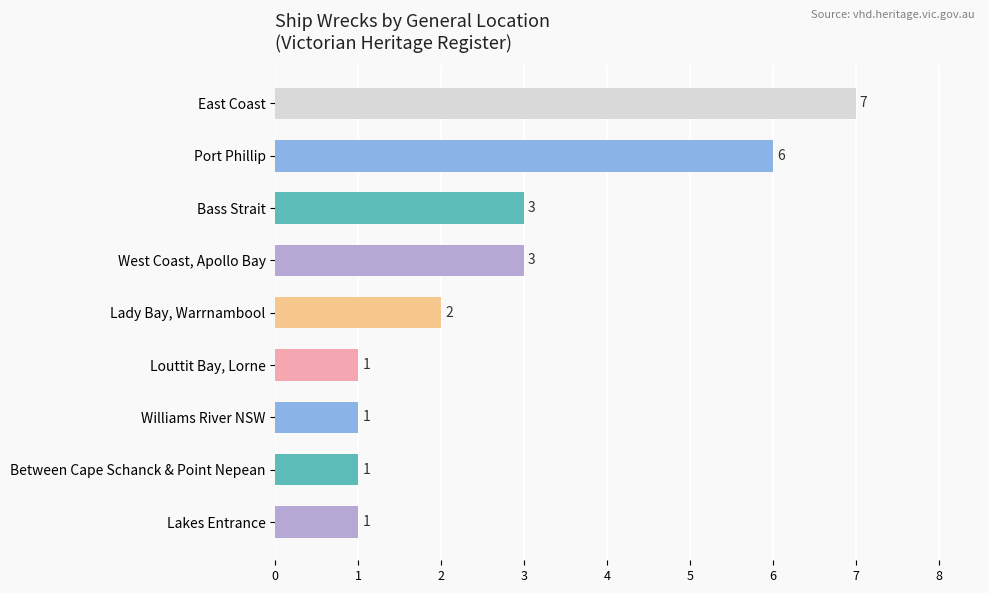

How many categories are shown in the chart?

9